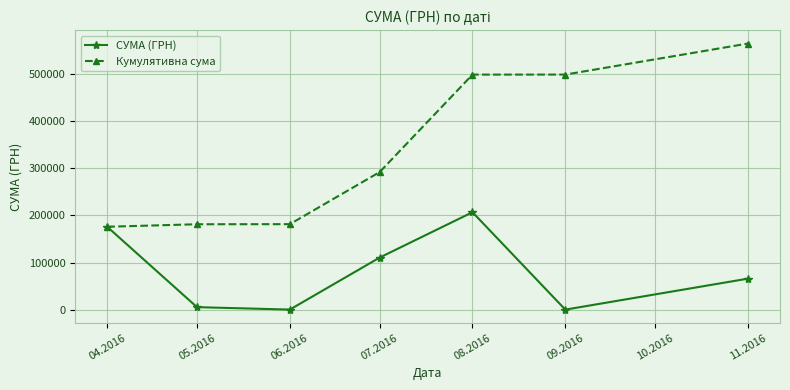

What is the minimum value shown in the chart?

84.5